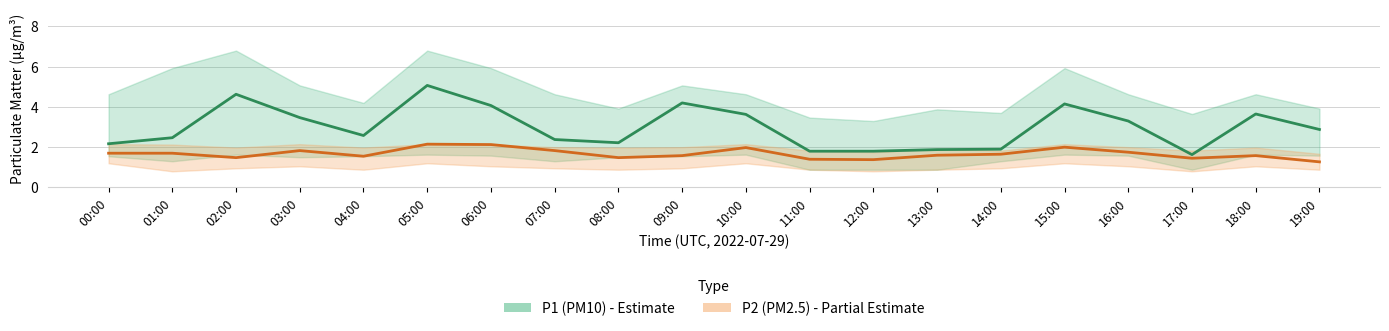

Which category has the lowest value in the P2 (PM2.5) series?

19:00